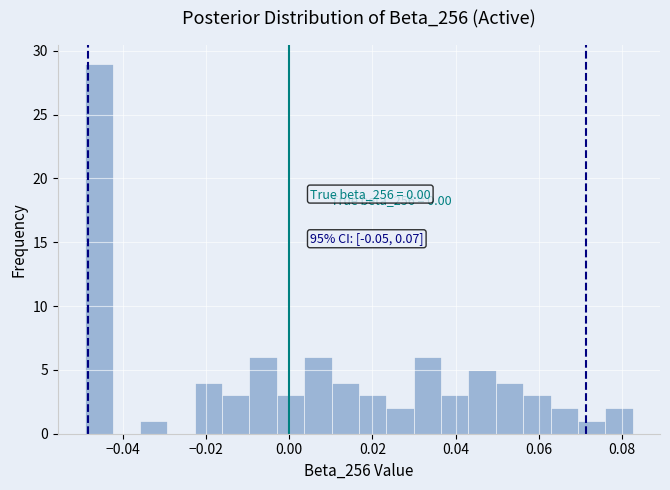

Read against the x-axis, roughly where is the centre of the tallest bar?

-0.046